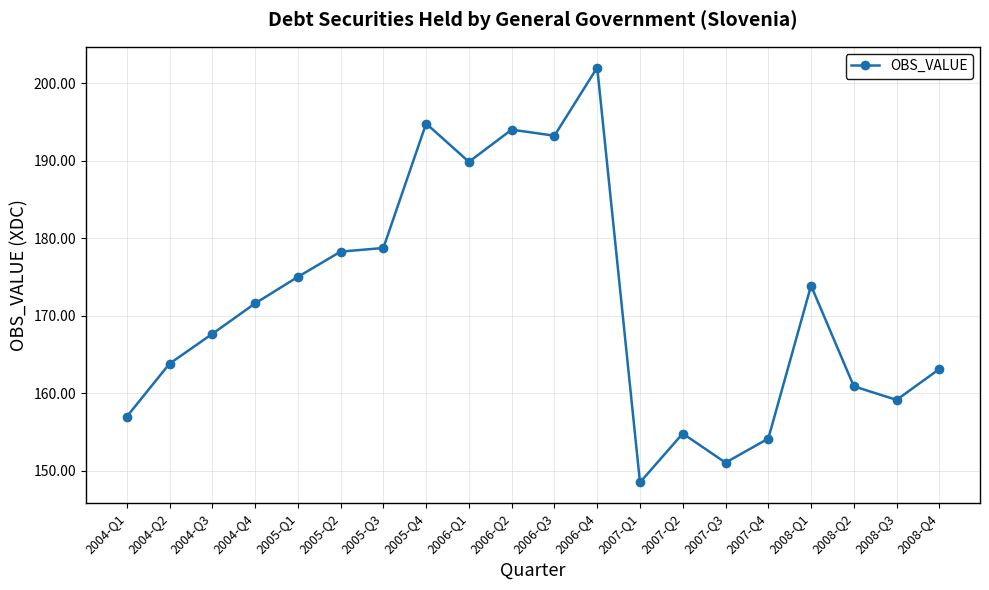

What is the value of the 3rd point from the left?

167.7